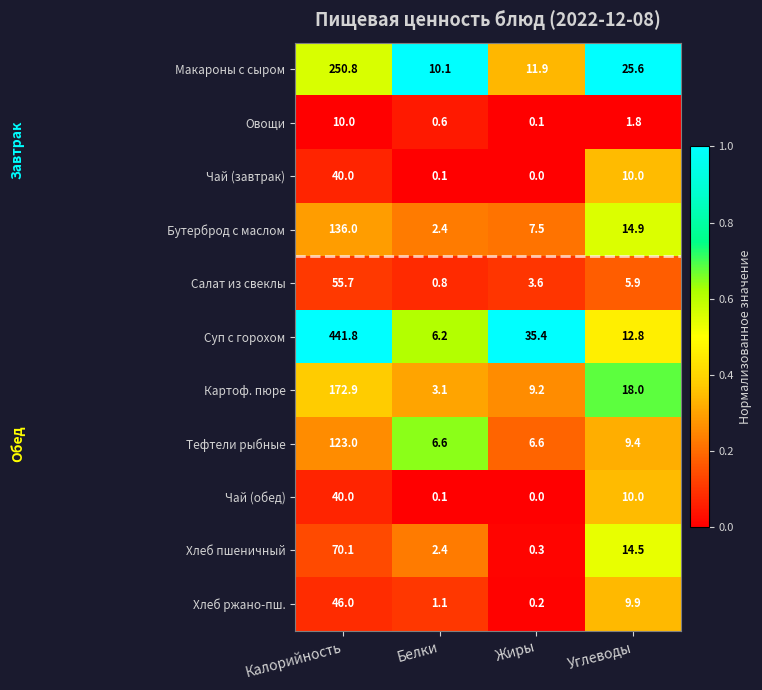

True or false: Бутерброд с маслом has a value of 3.9 at Белки.

False